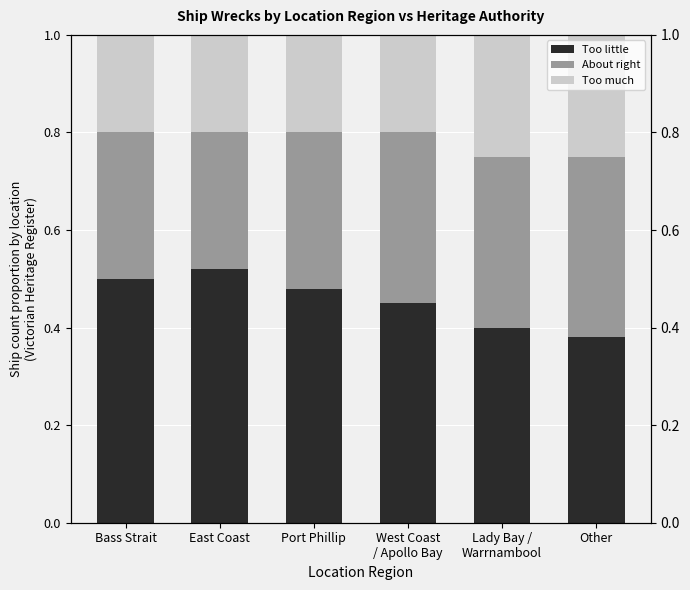

Is the value of Too little at Port Phillip greater than the value of Too much at Lady Bay /
Warrnambool?

Yes